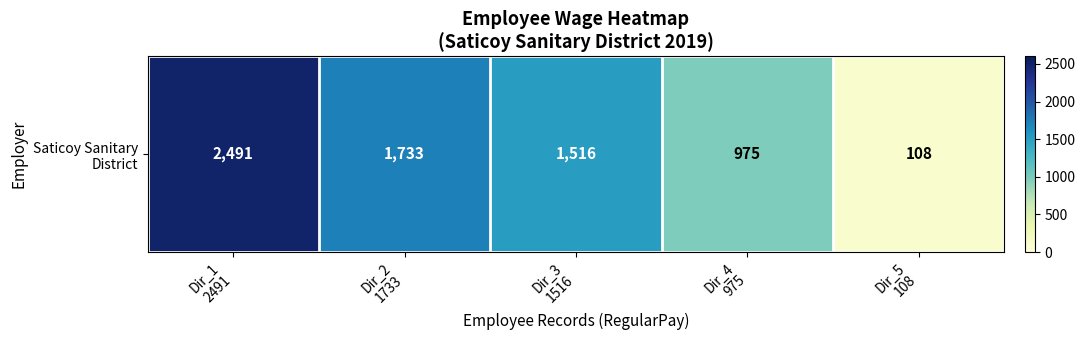

Approximately how many times larger is the value at Dir_1
2491 compared to Dir_2
1733?

1.4